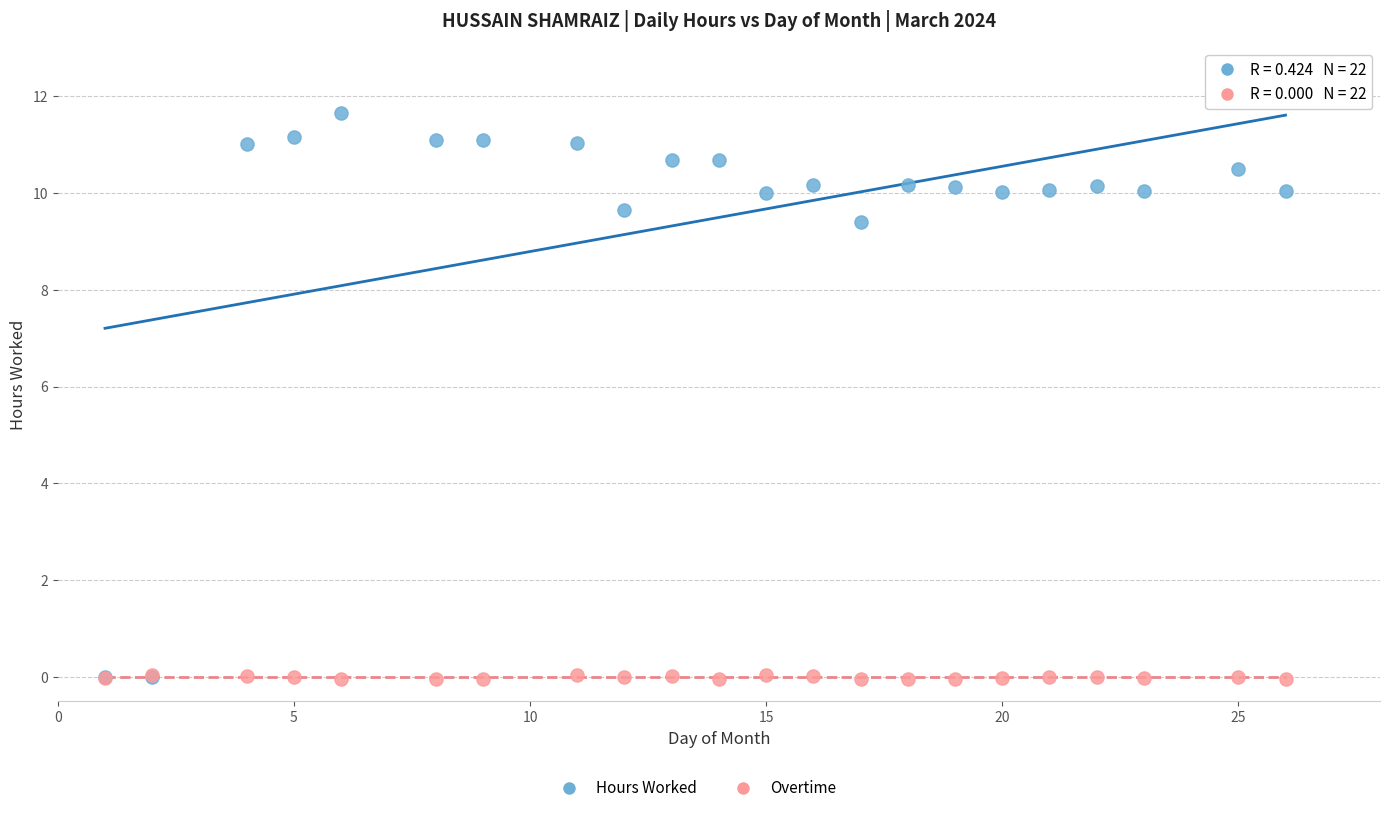

Across all series, what Y value is closest to 5?

9.4